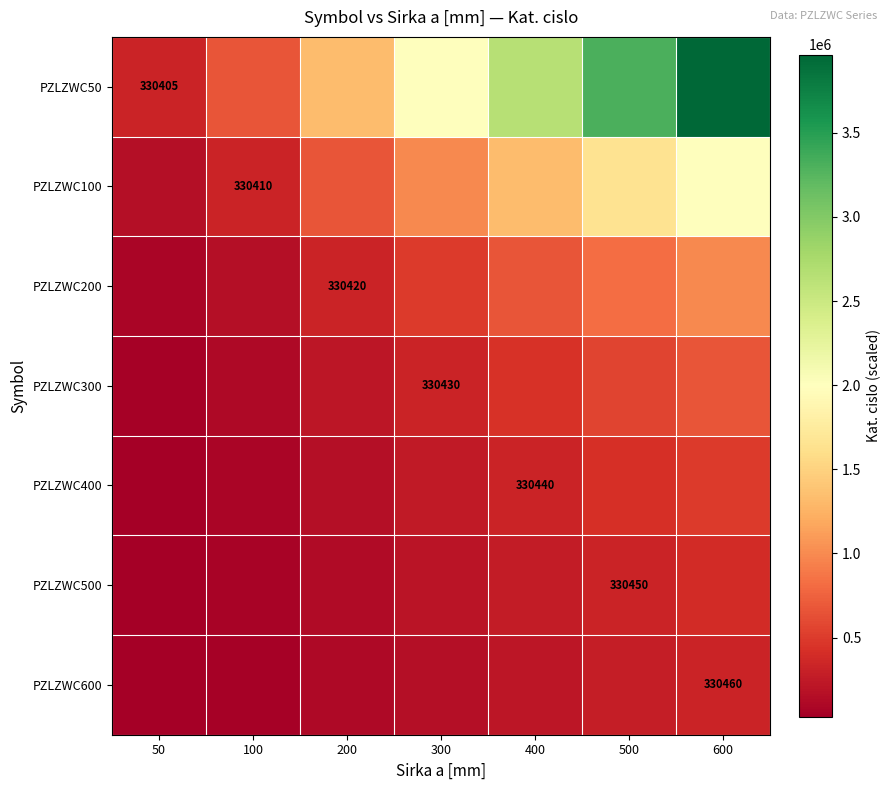

What is the difference between the maximum and minimum values in the PZLZWC300 series?

605788.3